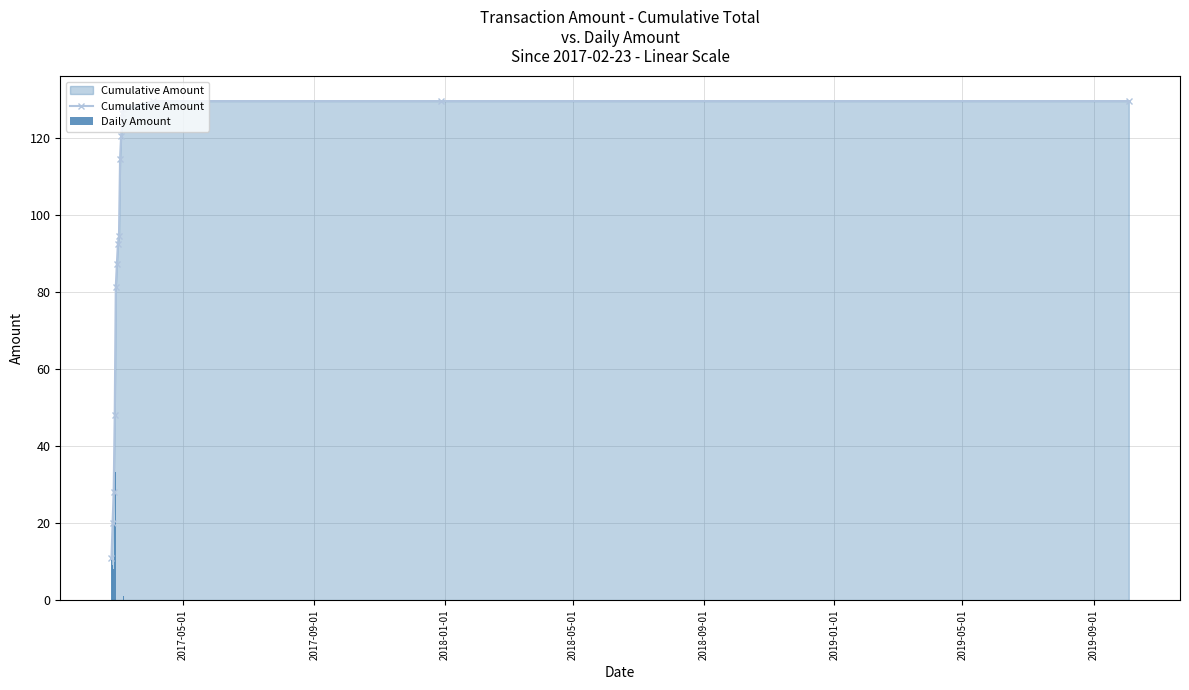

What is the value of the Cumulative Amount point at the 6th from the left?

87.3